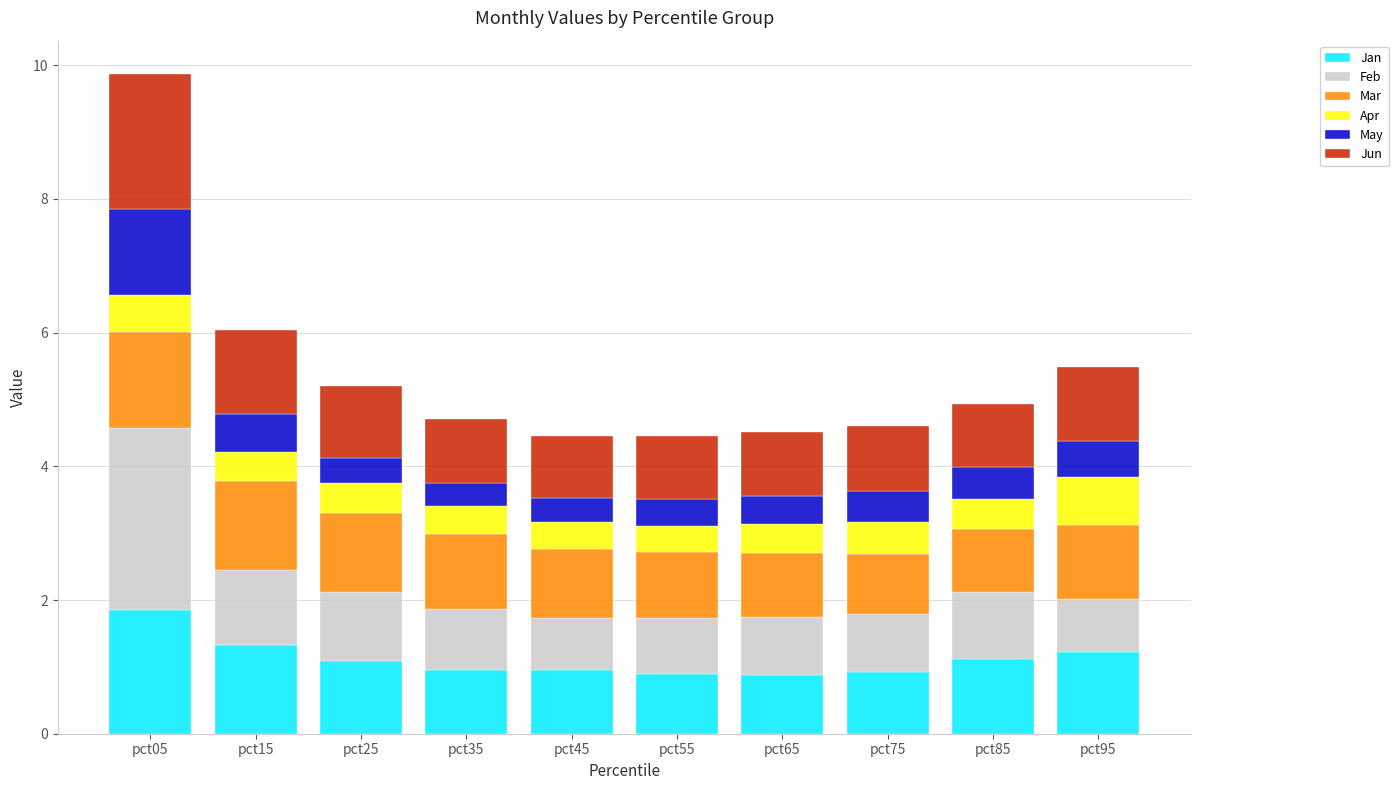

What is the total value across all series at pct75?

4.6